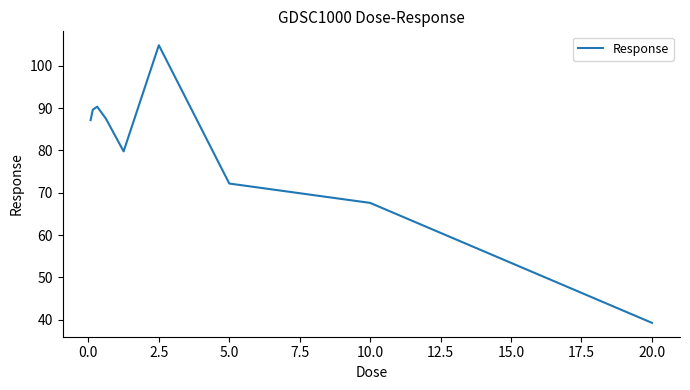

Count the number of data series in this chart.

1